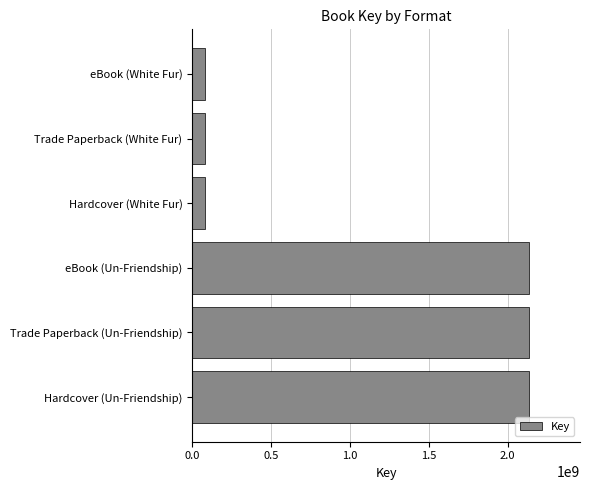

The value at Trade Paperback (Un-Friendship) is 2138745984. True or false?

True